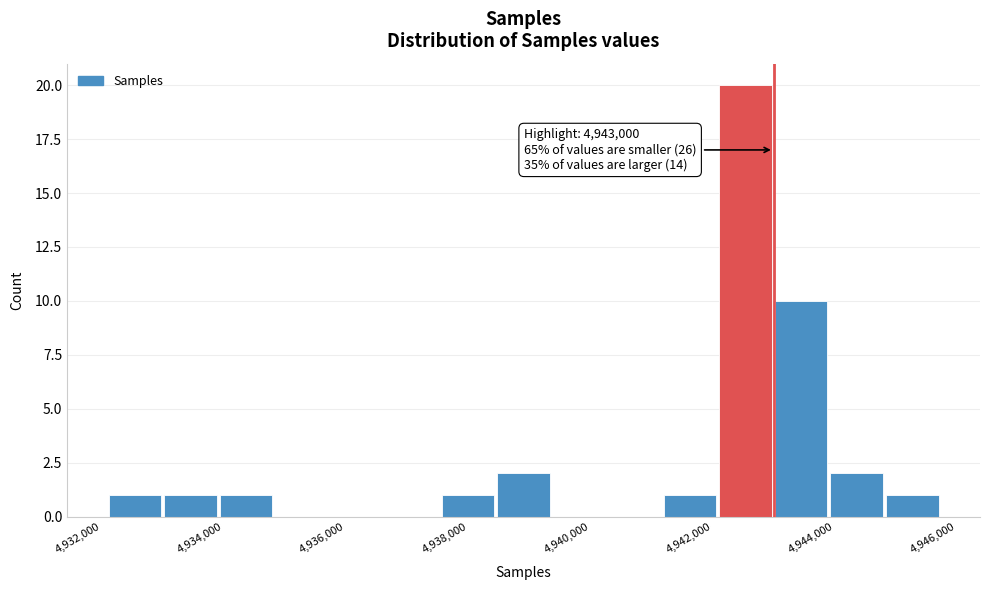

Which range on the x-axis has the tallest bar?

4942200 to 4943000